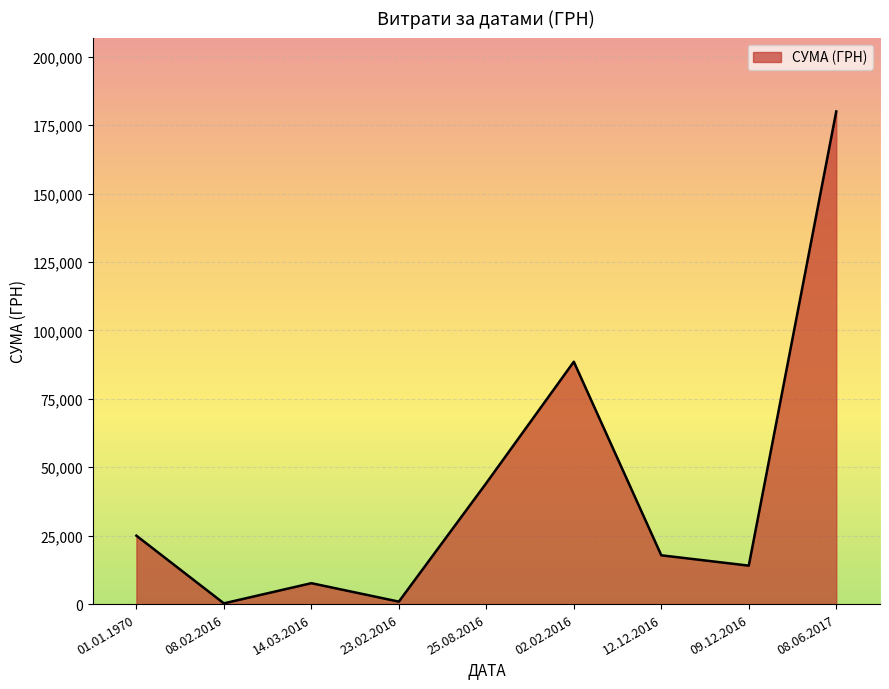

At which category does the data reach its first local valley?

08.02.2016